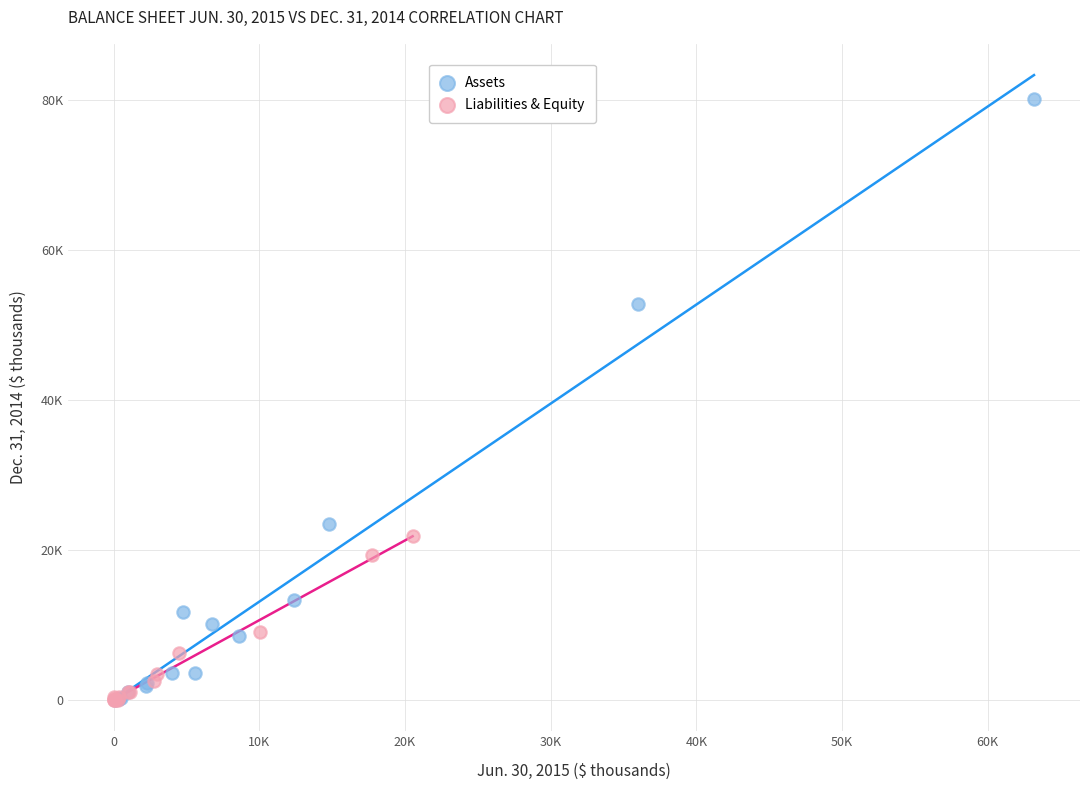

What are all the series names shown in the legend?

Assets, Liabilities & Equity